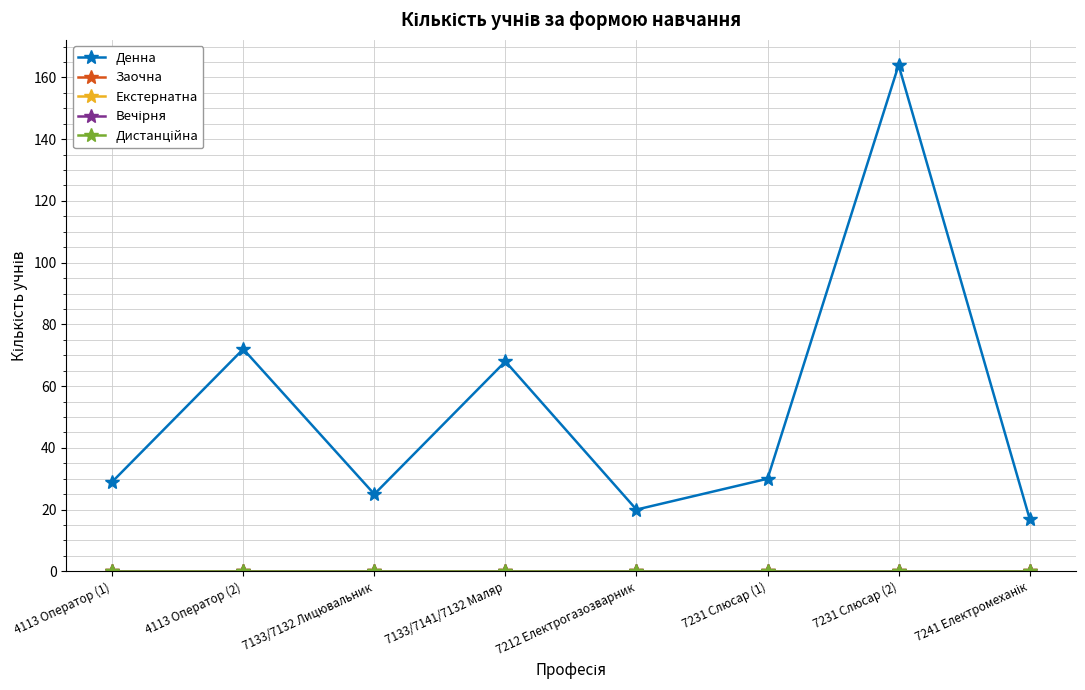

Reading right to left, list all the values displayed in this chart.

Денна: 17	164	30	20	68	25	72	29
Заочна: 0	0	0	0	0	0	0	0
Екстернатна: 0	0	0	0	0	0	0	0
Вечірня: 0	0	0	0	0	0	0	0
Дистанційна: 0	0	0	0	0	0	0	0